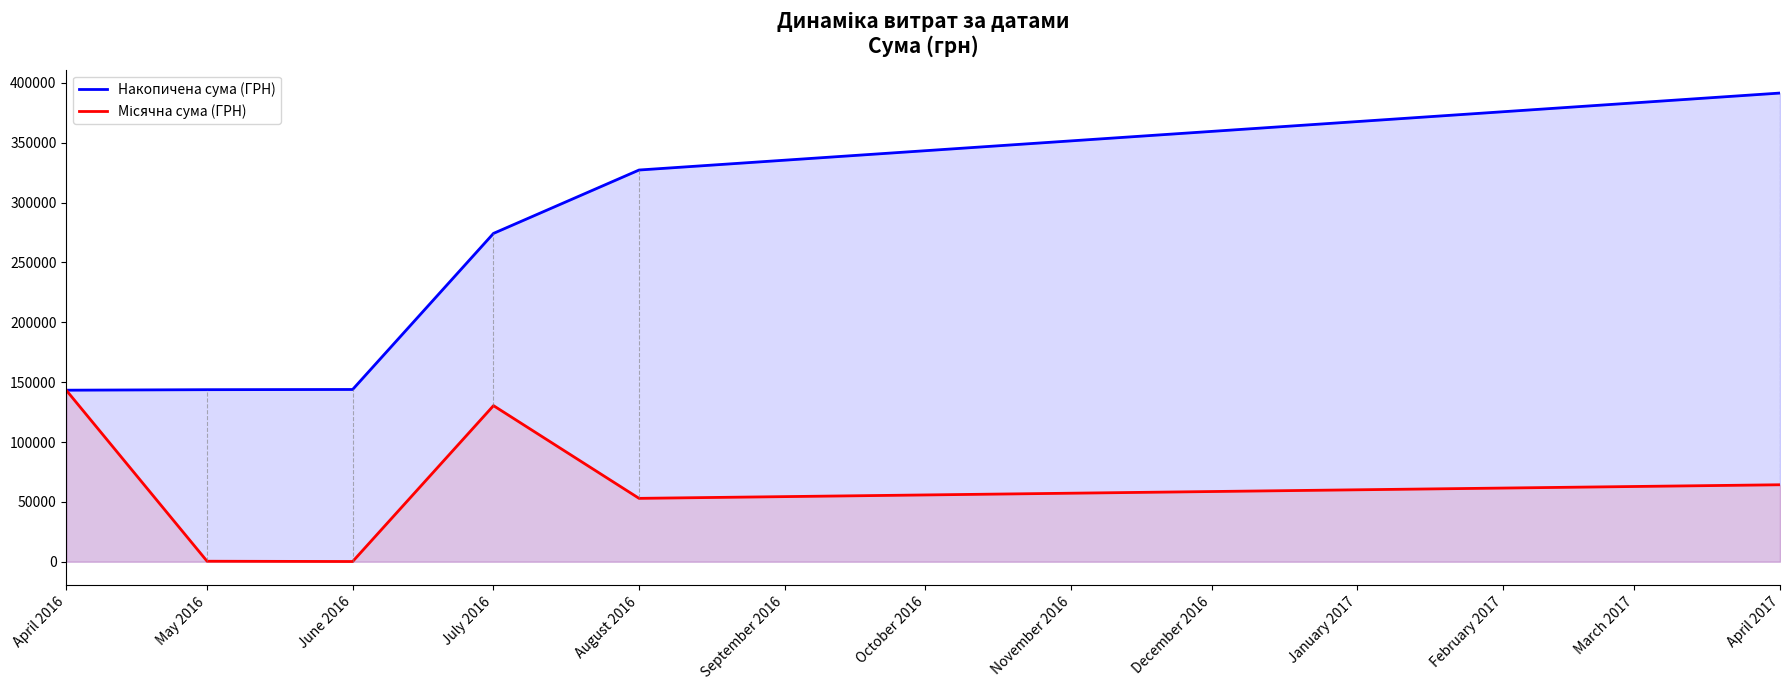

Does the chart display data point markers on the line(s)?

No